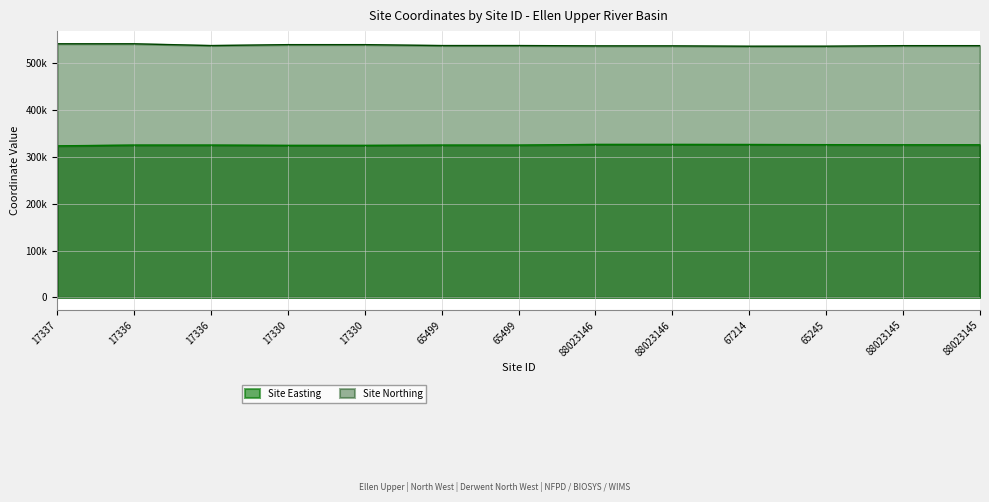

What is the difference between the maximum and minimum values in the Site Easting series?

3054